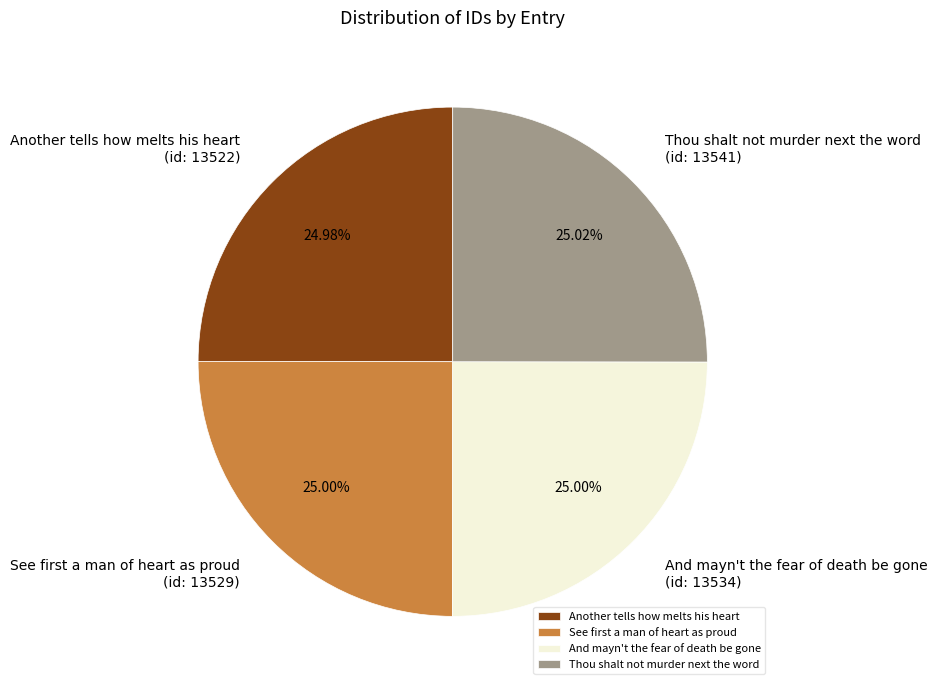

What is the ratio of the value at And mayn't the fear of death be gone to the value at Another tells how melts his heart?

1.0